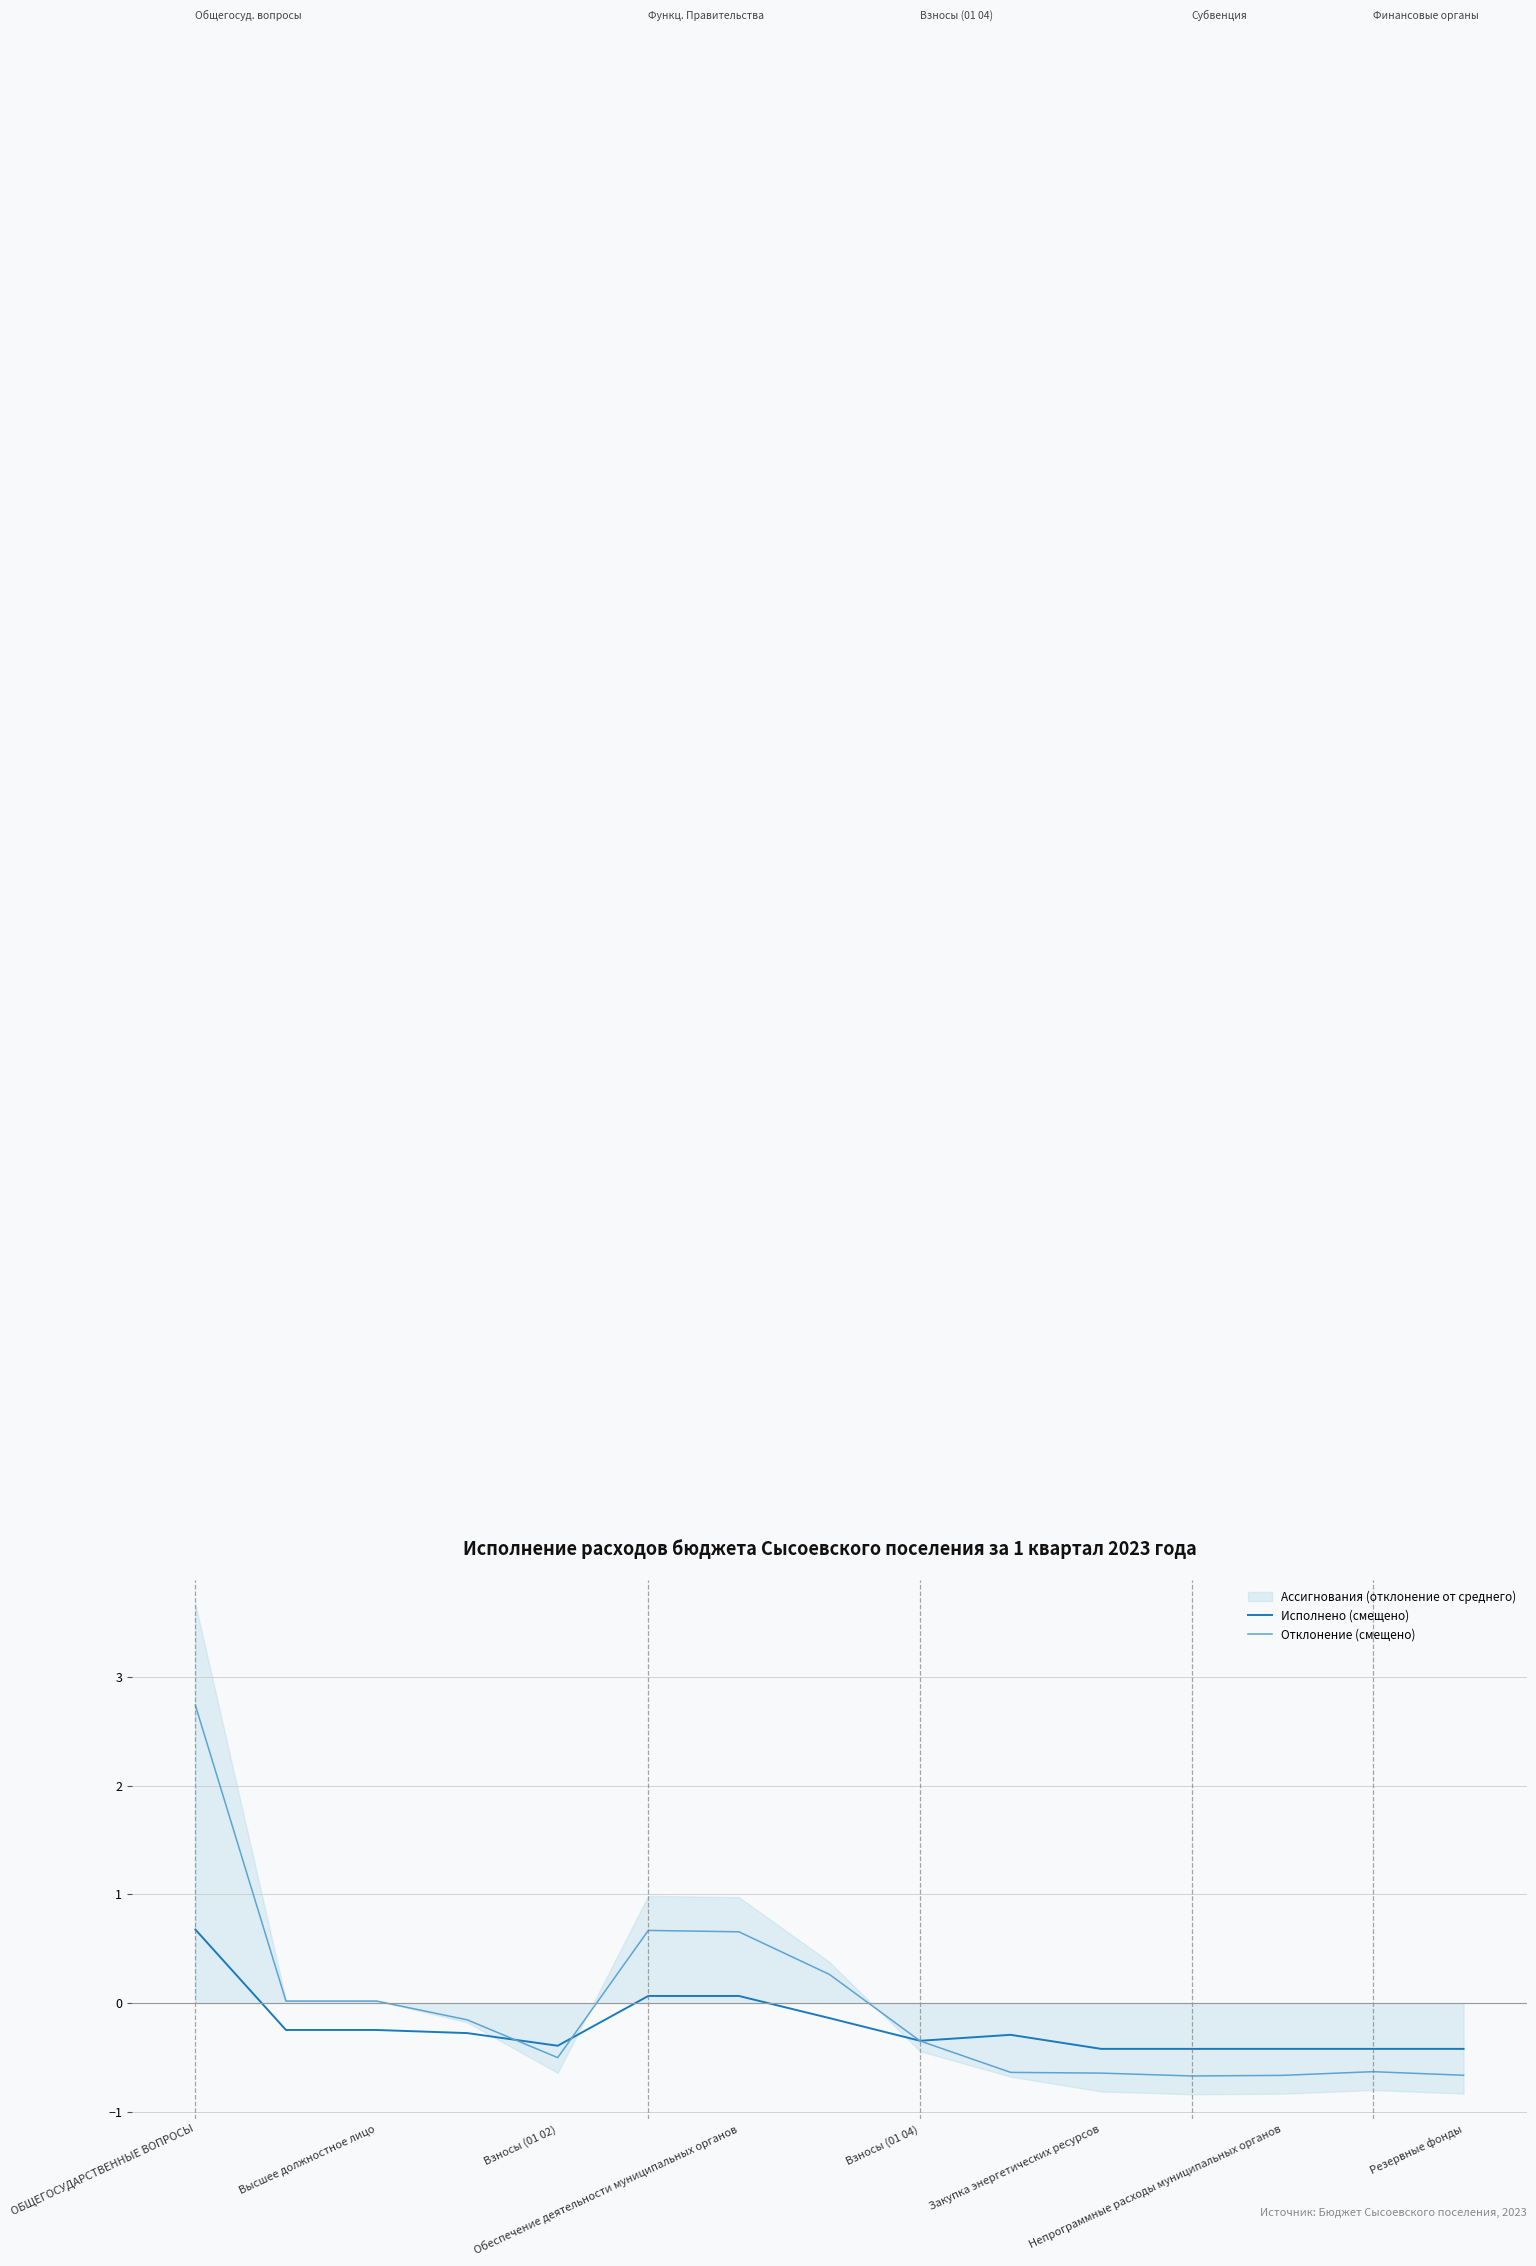

What is the difference between the maximum and minimum values in the Исполнено (смещено) series?

1.1